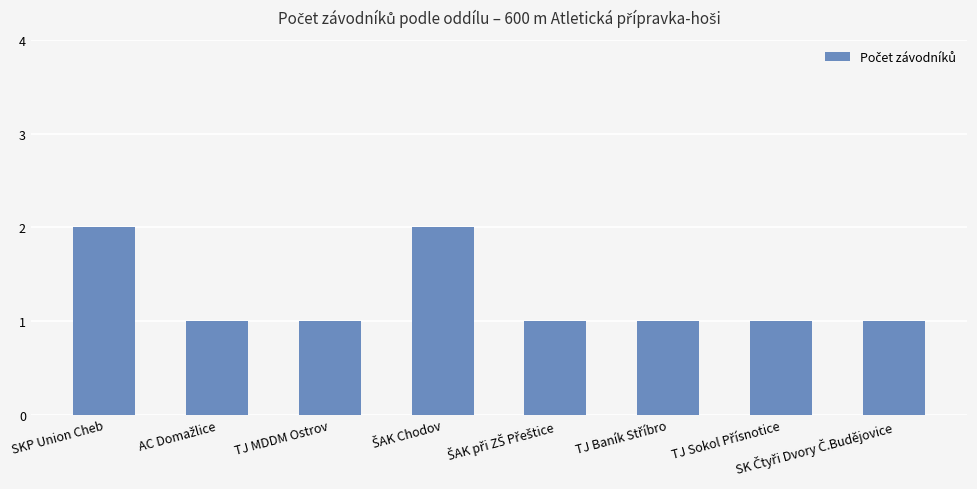

Reading left to right, transcribe all the data shown in this chart.

2	1	1	2	1	1	1	1